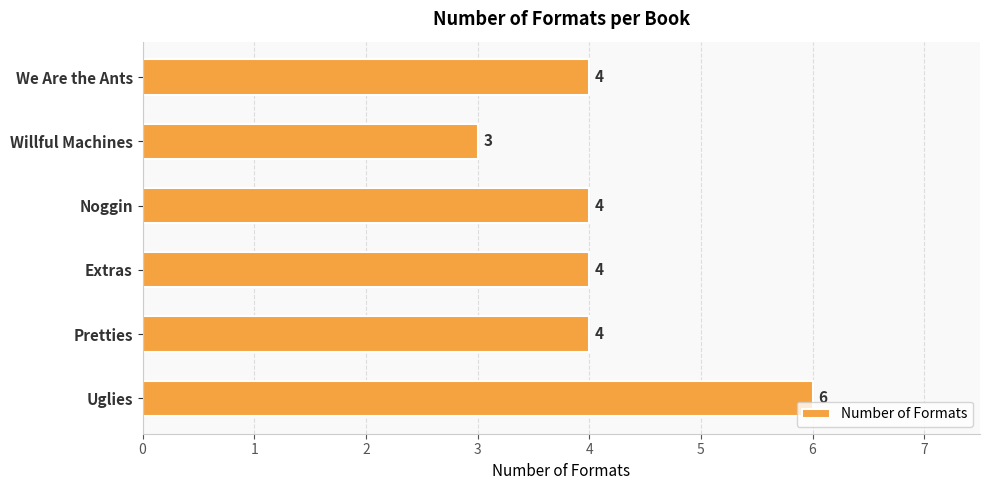

Is it true that the value at Noggin is 4?

True